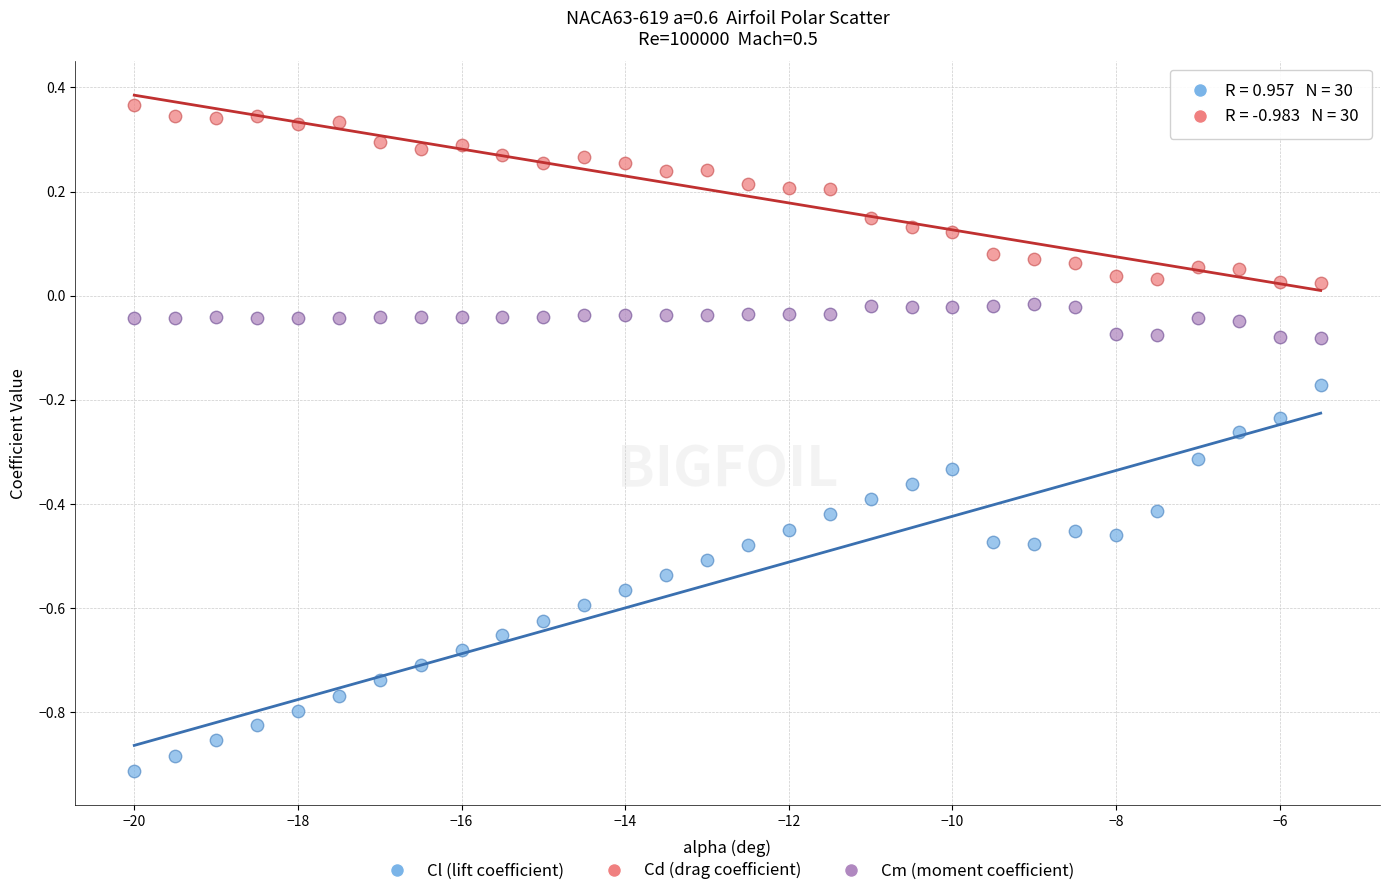

Which series reaches the maximum Y coordinate?

Cd (drag coefficient)